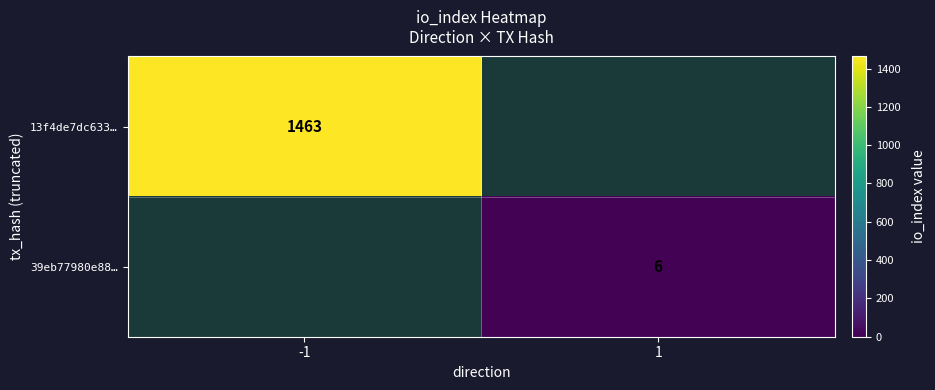

The value of 13f4de7dc633… at -1 is 994. True or false?

False